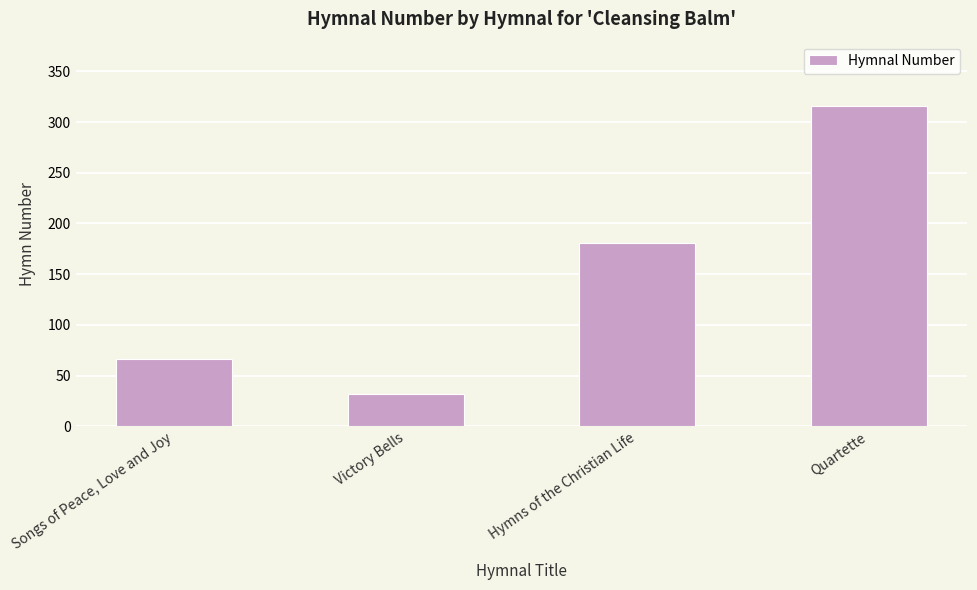

What is the change in value from Songs of Peace, Love and Joy to Hymns of the Christian Life?

+115